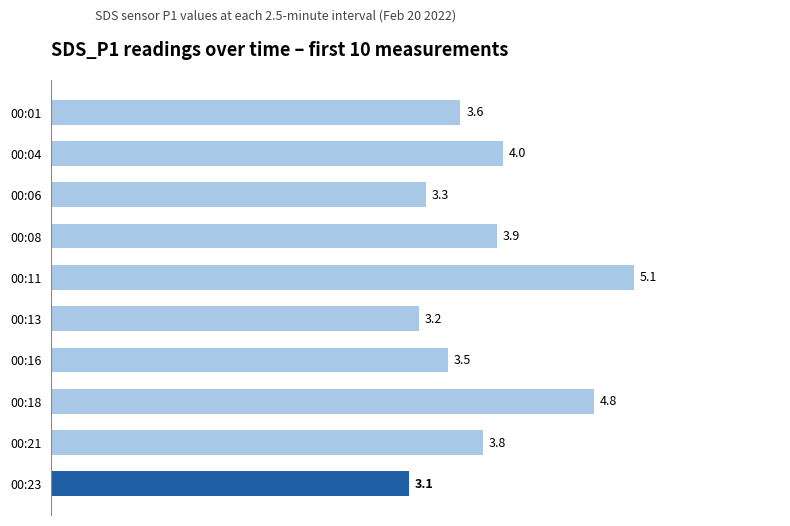

Reading bottom to top, extract all data points from this chart.

00:23=3.1	00:21=3.8	00:18=4.8	00:16=3.5	00:13=3.2	00:11=5.1	00:08=3.9	00:06=3.3	00:04=4.0	00:01=3.6